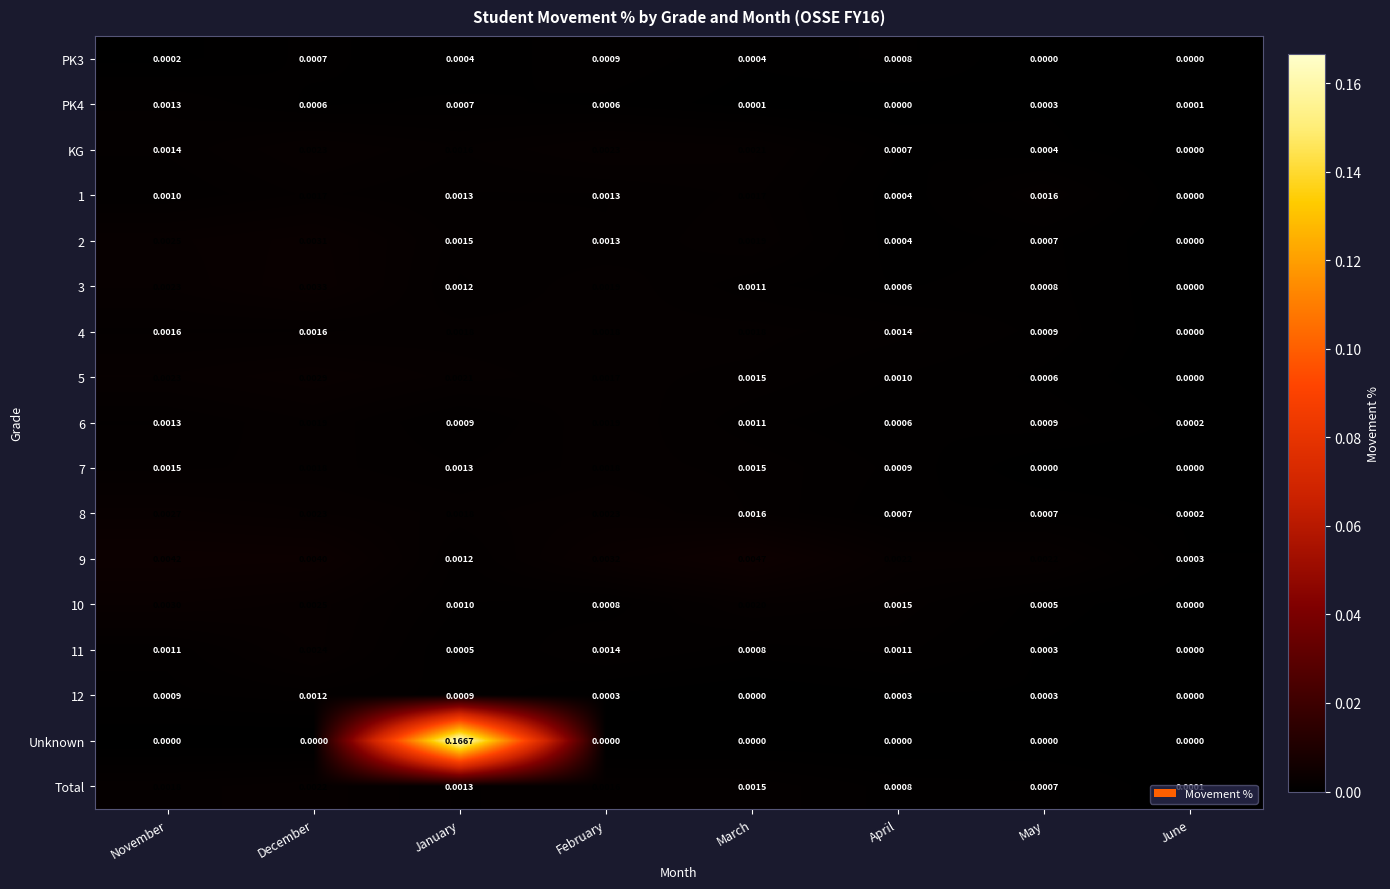

Which series has the largest range (max minus min)?

Unknown